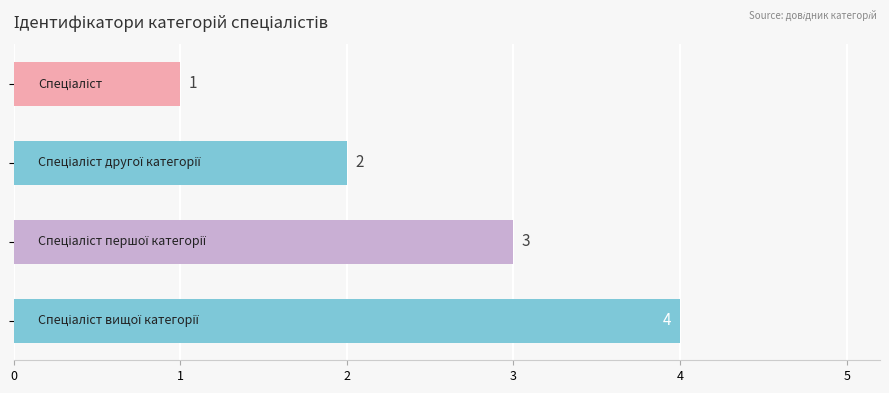

What is the difference between the maximum and second lowest values?

2